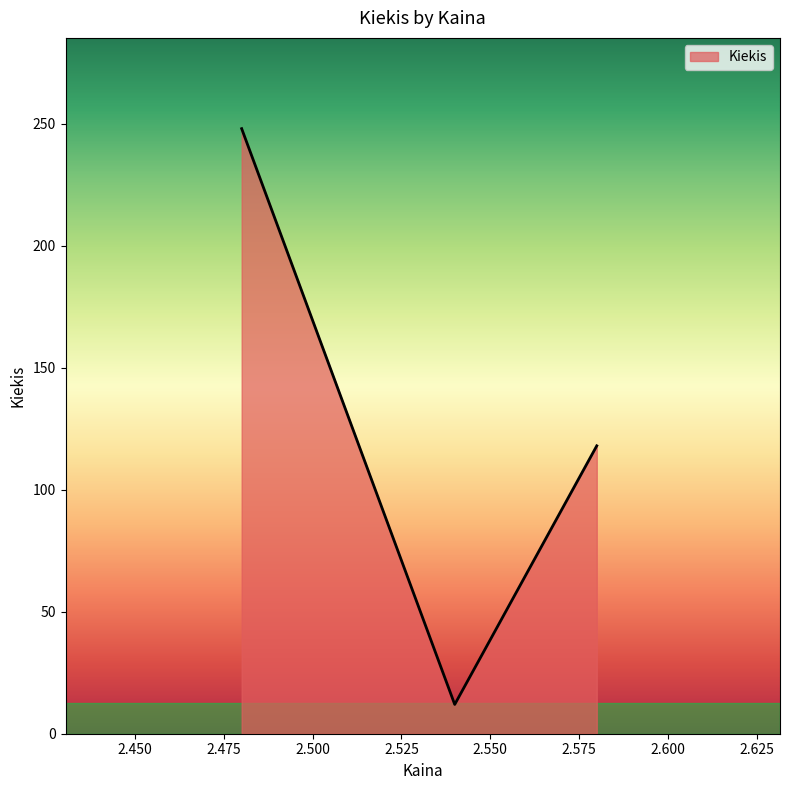

What is the smallest value displayed?

12